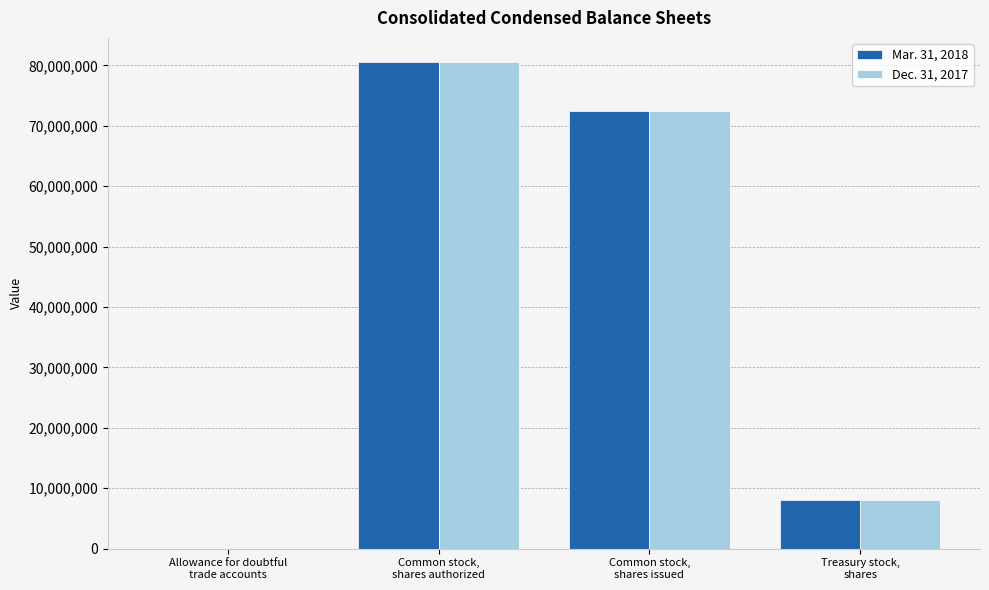

Count the Mar. 31, 2018 values in the range 8079334 to 80533536.

3